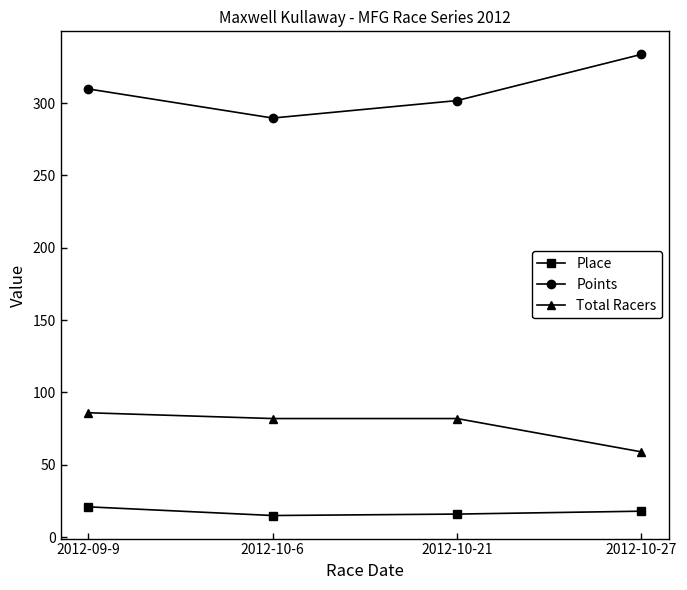

What is the maximum value shown in the chart?

333.6